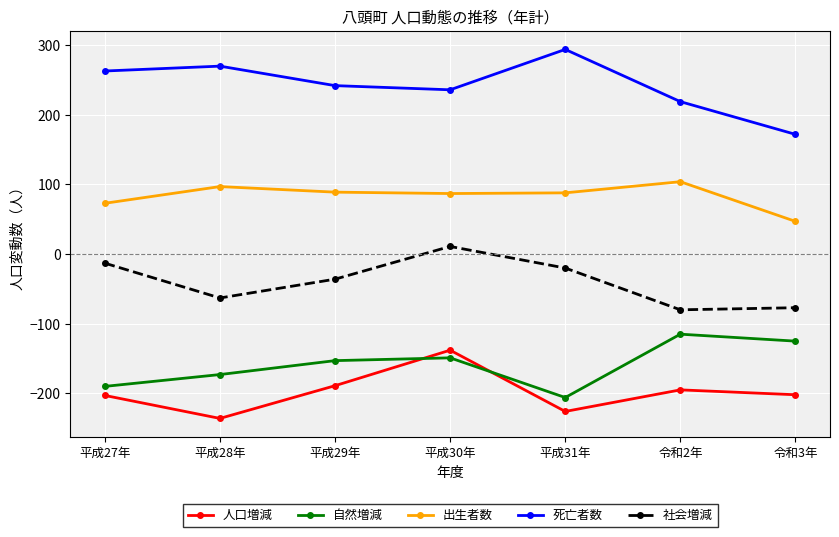

Which category has the lowest value in the 死亡者数 series?

令和3年